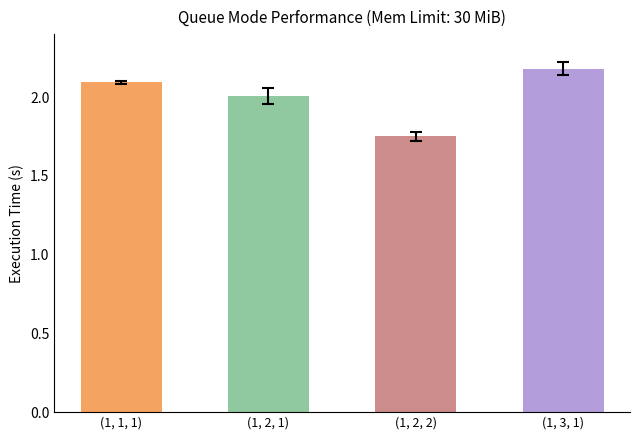

List the labels in order of value, smallest first.

(1, 2, 2), (1, 2, 1), (1, 1, 1), (1, 3, 1)